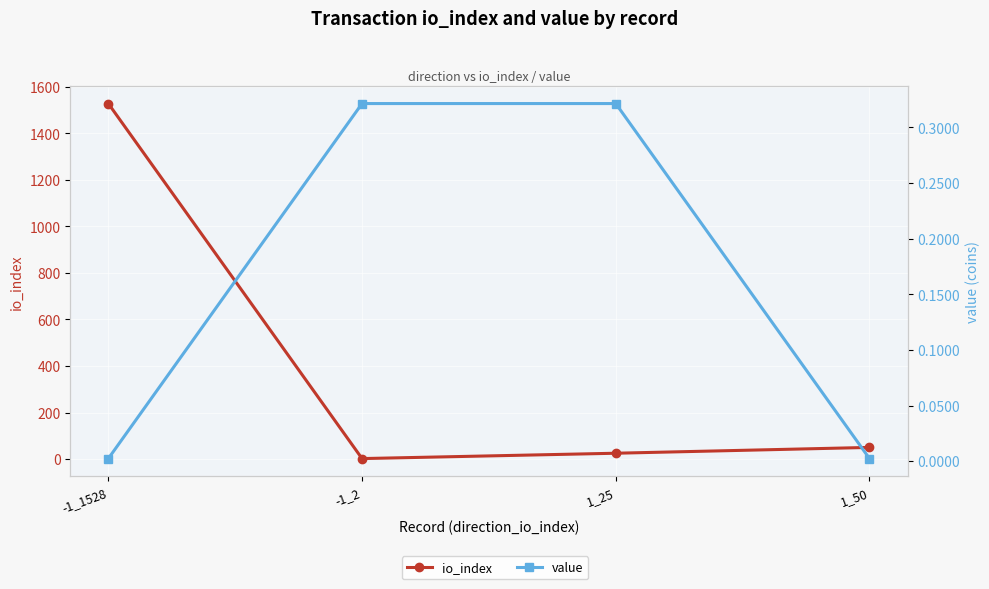

What is the approximate value of io_index at 1_25?

25.0